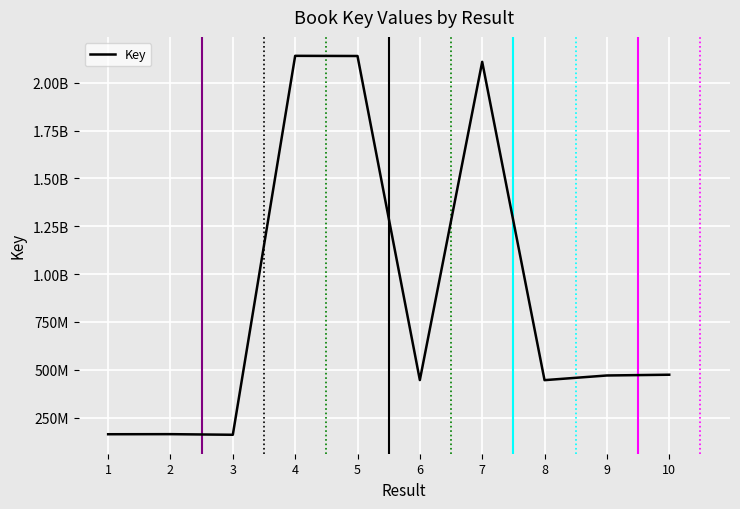

At which category does the chart reach its peak across all series?

4